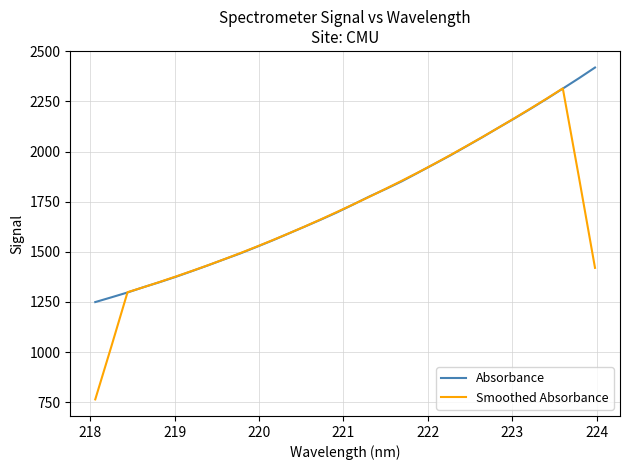

What is the smallest value displayed?

763.9